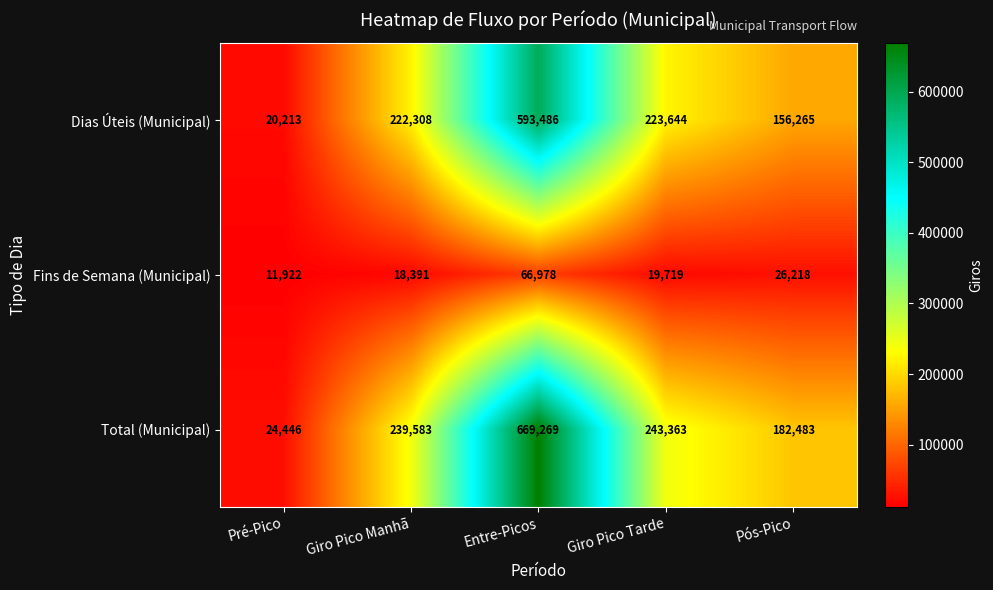

At which label does Total (Municipal) reach its peak?

Entre-Picos